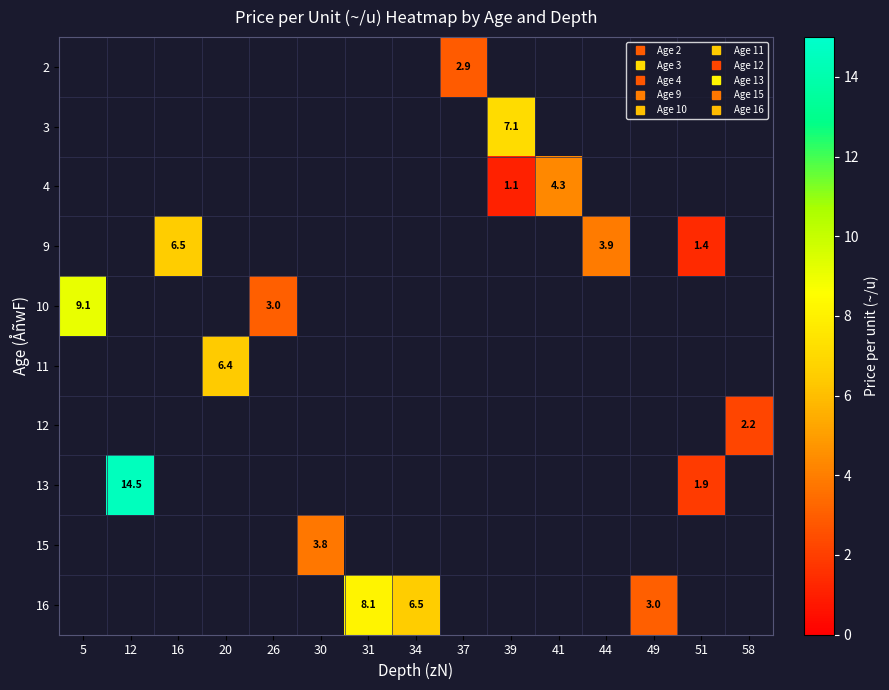

Where is 10 nearest to the value 6?

26